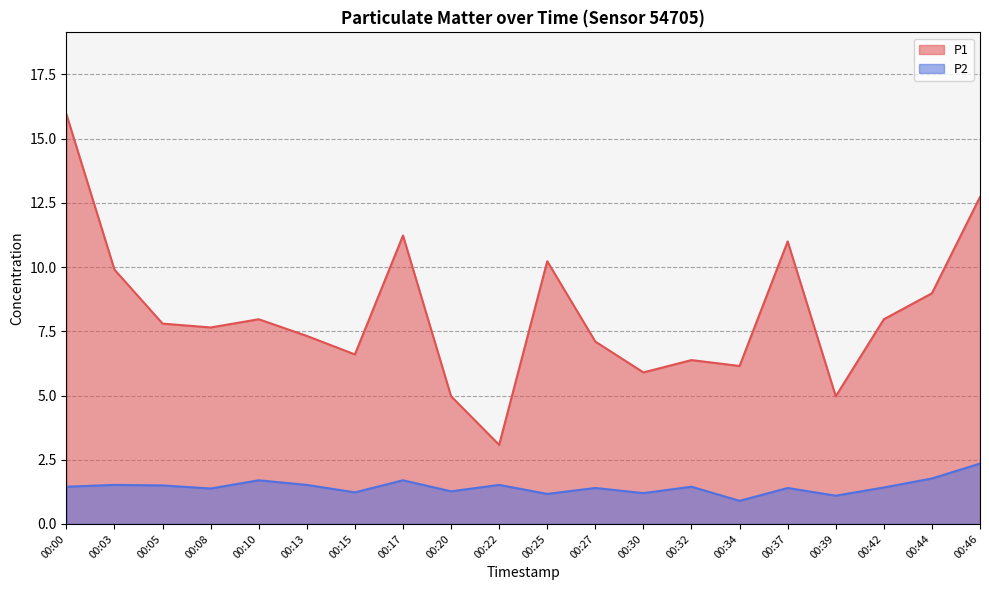

What is the maximum value shown in the chart?

15.9